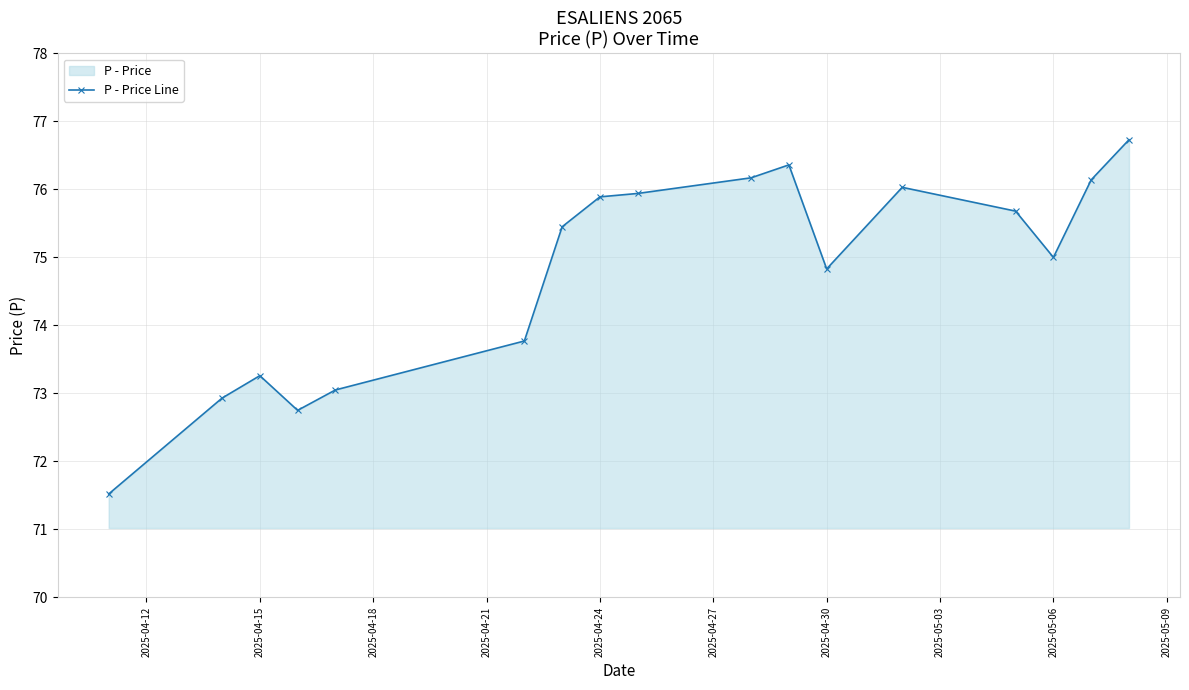

How many data points are less than 75?

7